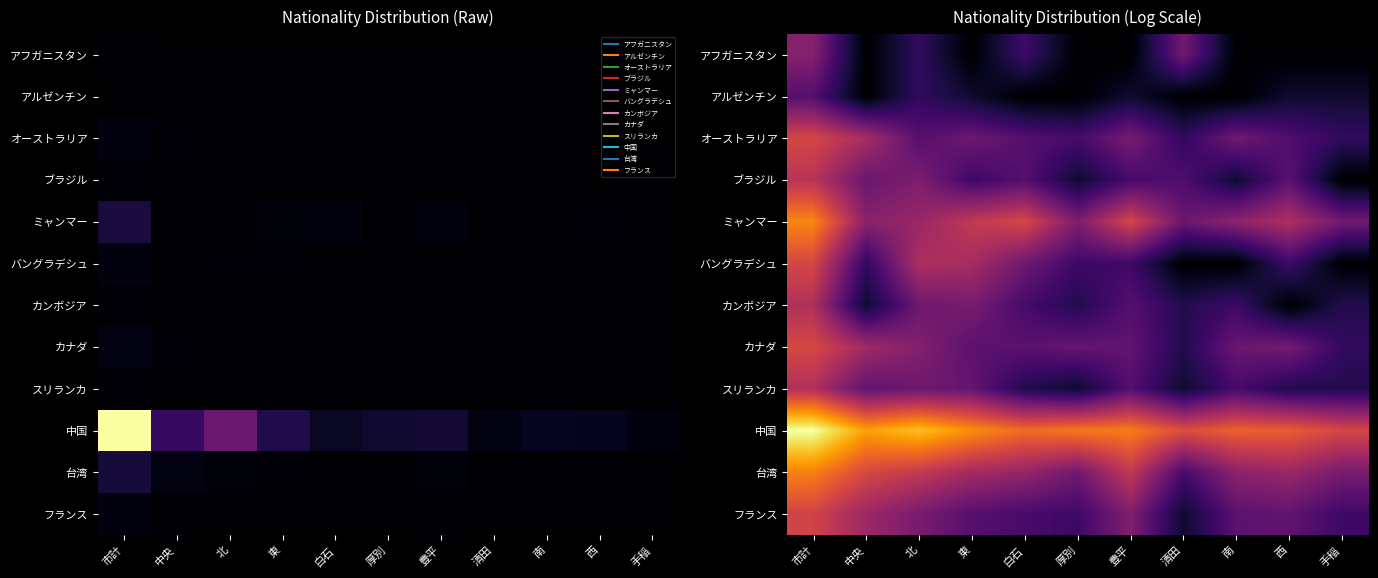

Rank the categories by オーストラリア value from lowest to highest.

清田, 手稲, 厚別, 西, 北, 白石, 東, 南, 豊平, 中央, 市計